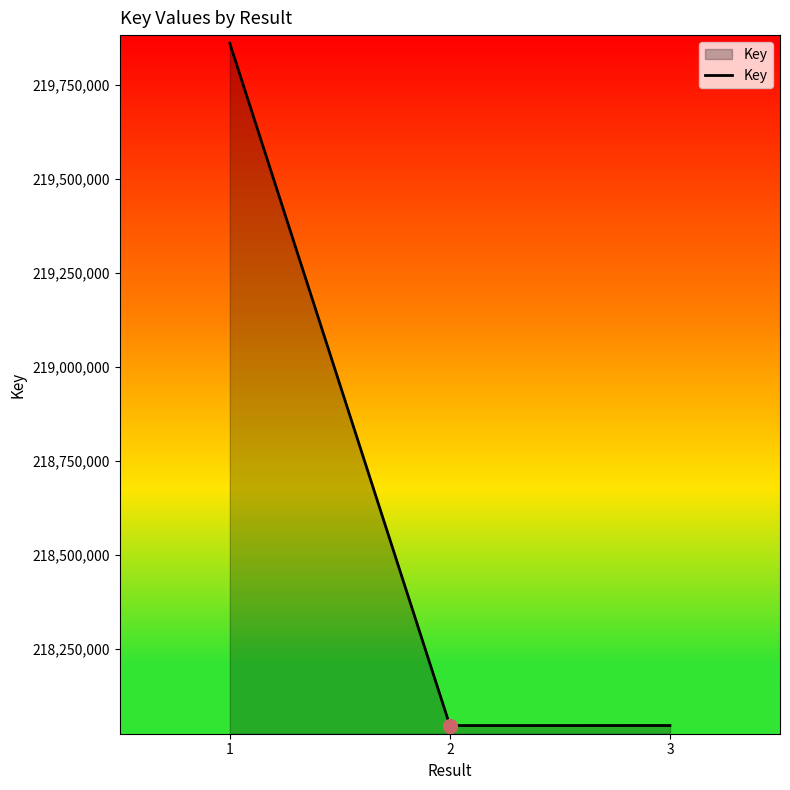

How many categories are shown in the chart?

3